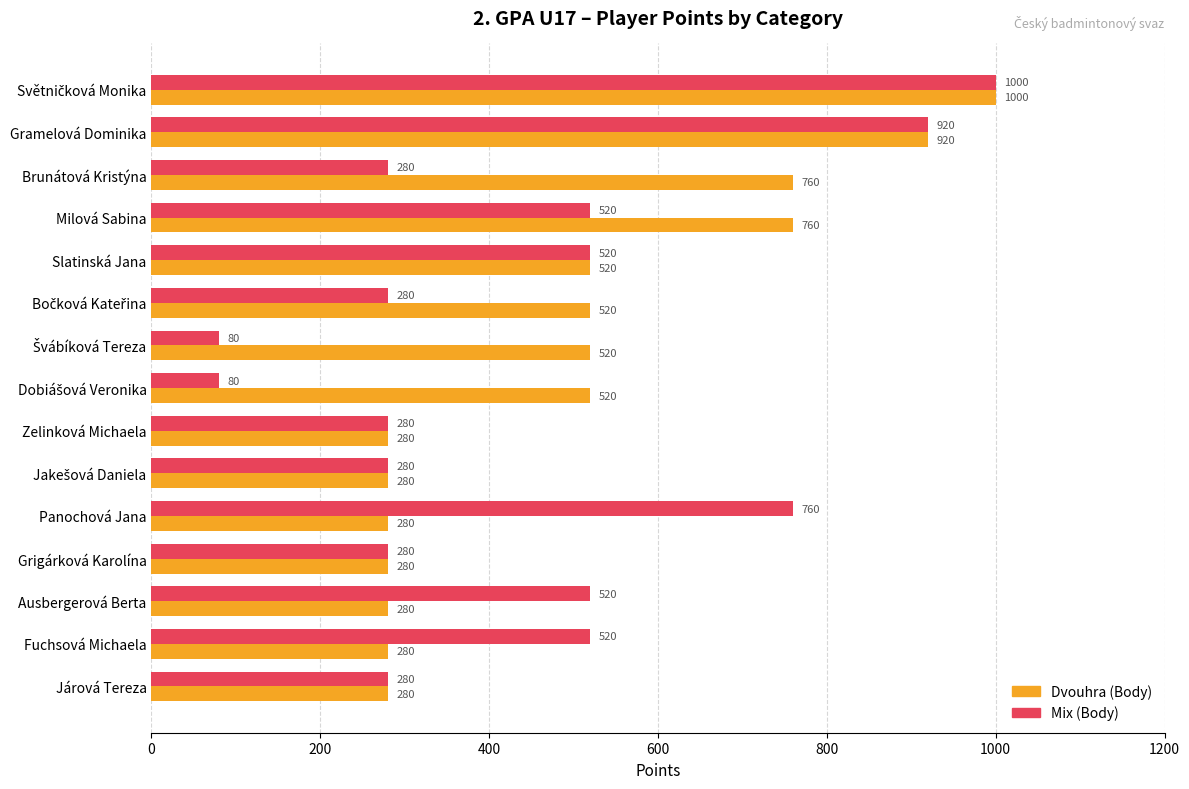

Is it true that Mix (Body) equals 280 at Grigárková Karolína?

True